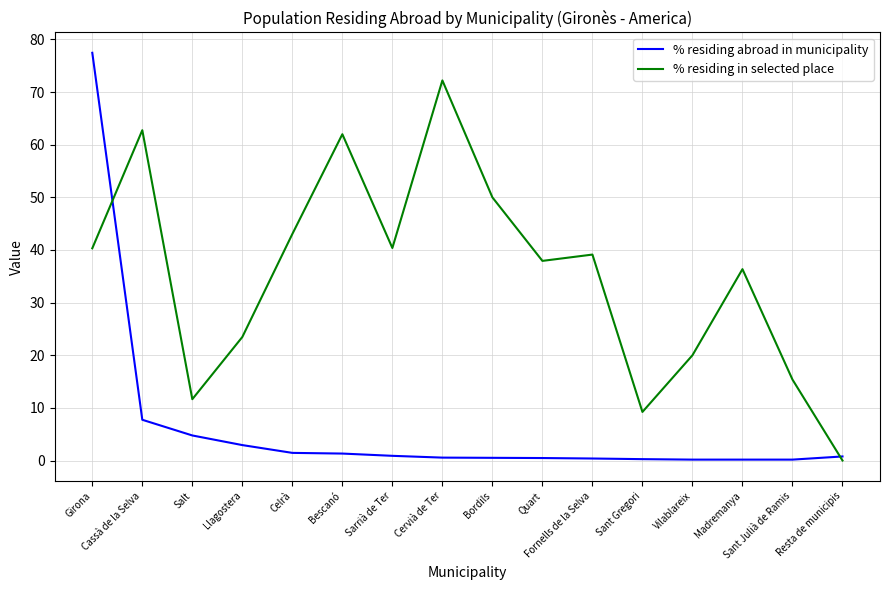

Is this an area chart (filled region under the line)?

No